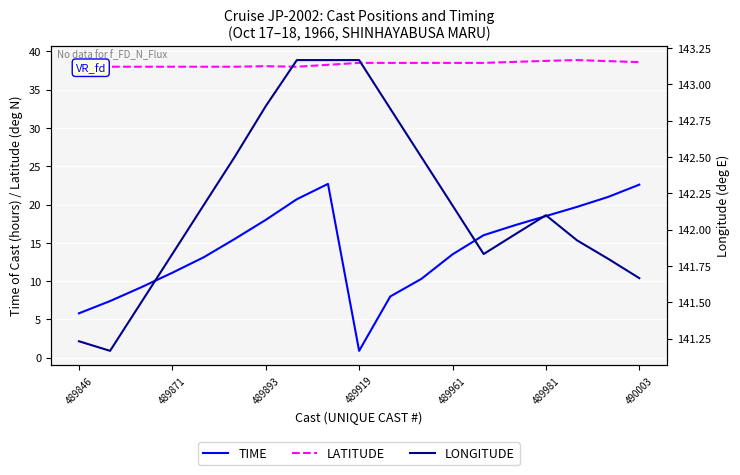

True or false: TIME and LATITUDE intersect in this chart.

False